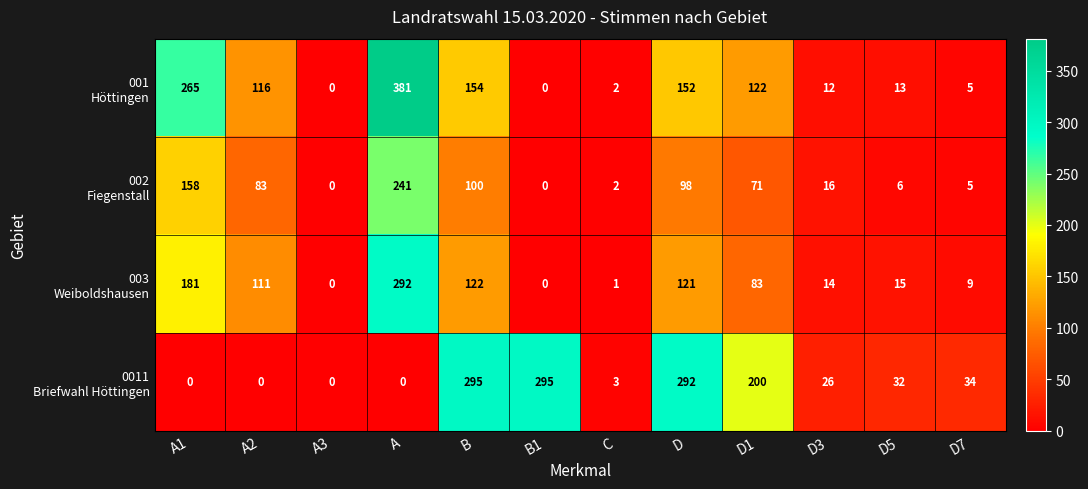

What is the spread (max minus min) of values at D7?

29